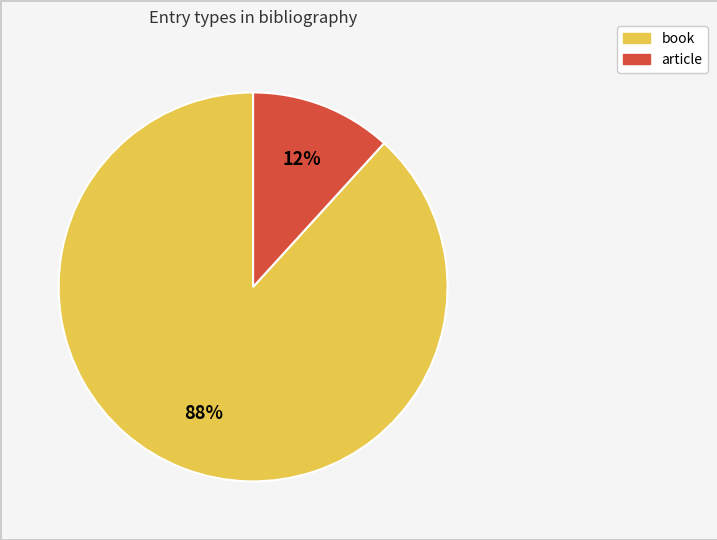

Which has a higher value, article or book?

book